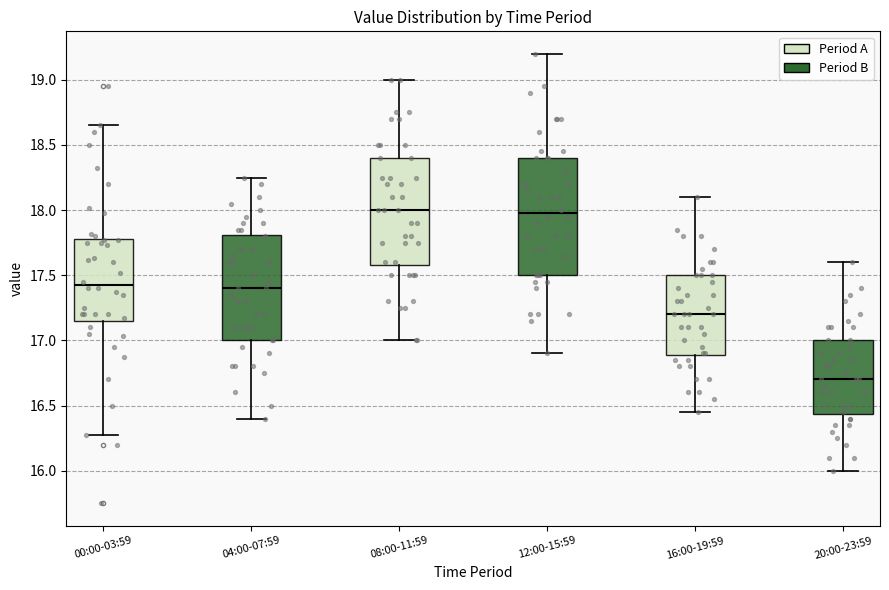

Reading left to right, read every box against the y-axis: the position of its median line, the range the box covers, and the ends of its whiskers. The values are not printed on the chart, so give them approximately, as read against the axis.

00:00-03:59: median 17.45, box 17.15 to 17.80, whiskers 16.25 to 18.65
04:00-07:59: median 17.40, box 17.00 to 17.80, whiskers 16.40 to 18.25
08:00-11:59: median 18.00, box 17.60 to 18.40, whiskers 17.00 to 19.00
12:00-15:59: median 18.00, box 17.50 to 18.40, whiskers 16.90 to 19.20
16:00-19:59: median 17.20, box 16.90 to 17.50, whiskers 16.45 to 18.10
20:00-23:59: median 16.70, box 16.45 to 17.00, whiskers 16.00 to 17.60